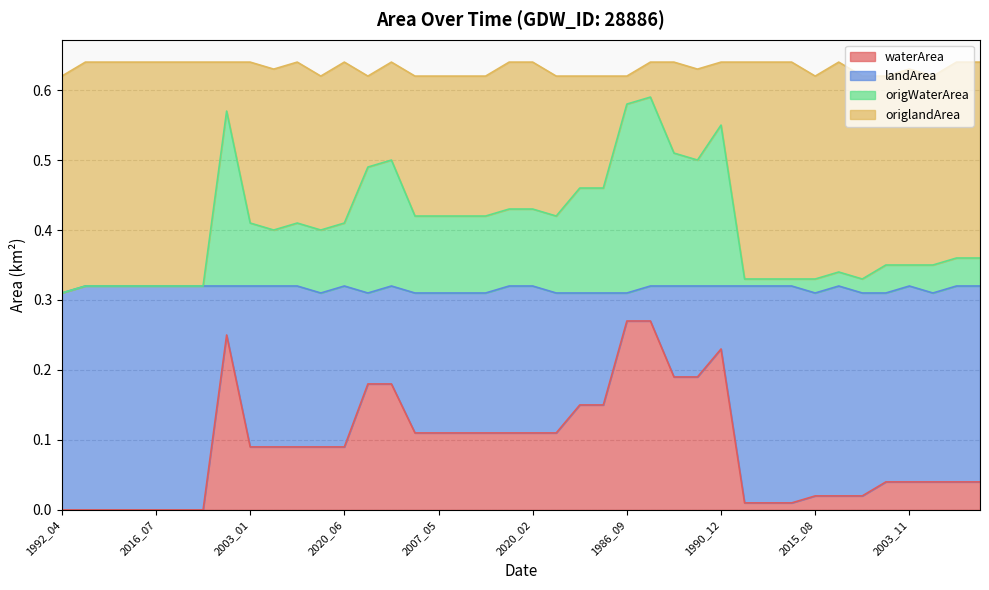

What is the difference between the maximum and minimum values in the landArea series?

0.3